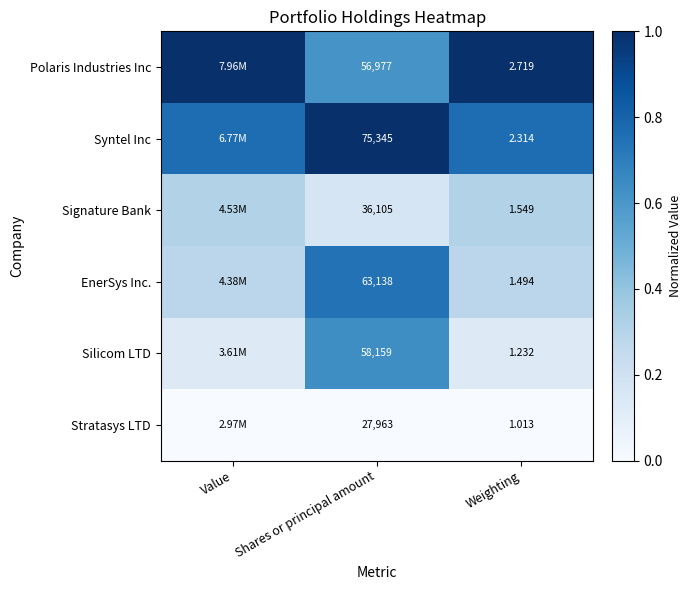

Between Shares or principal amount and Weighting, which series saw the biggest shift?

Syntel Inc